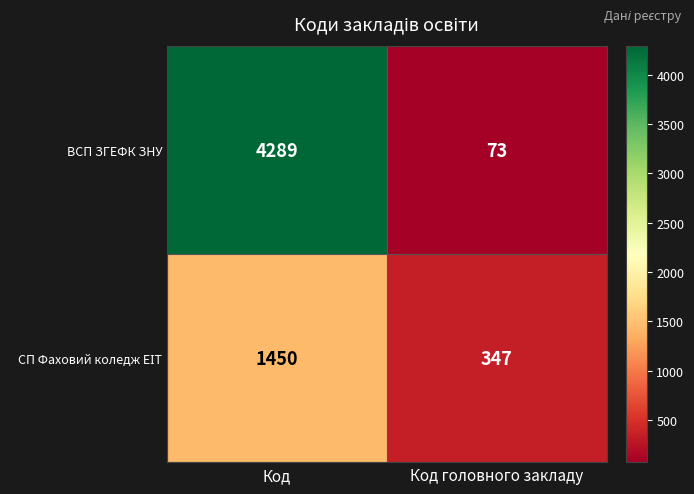

The ВСП ЗГЕФК ЗНУ series shows 6159 at Код. True or false?

False